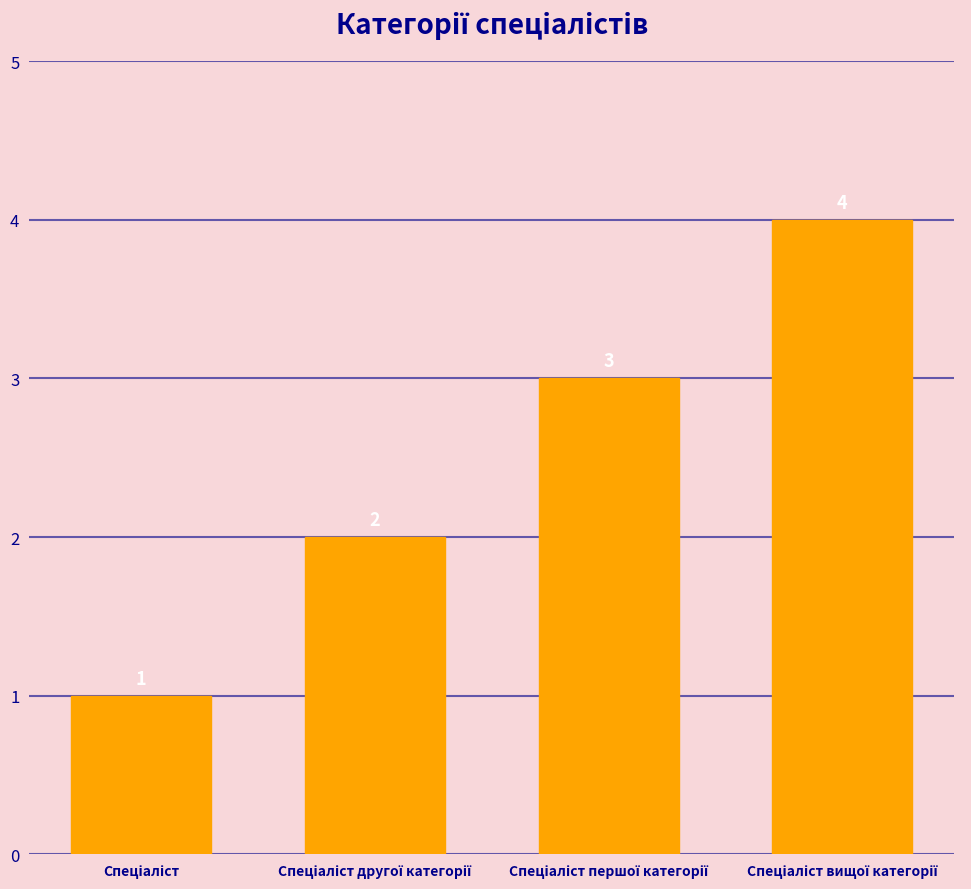

What is the maximum value shown in the chart?

4